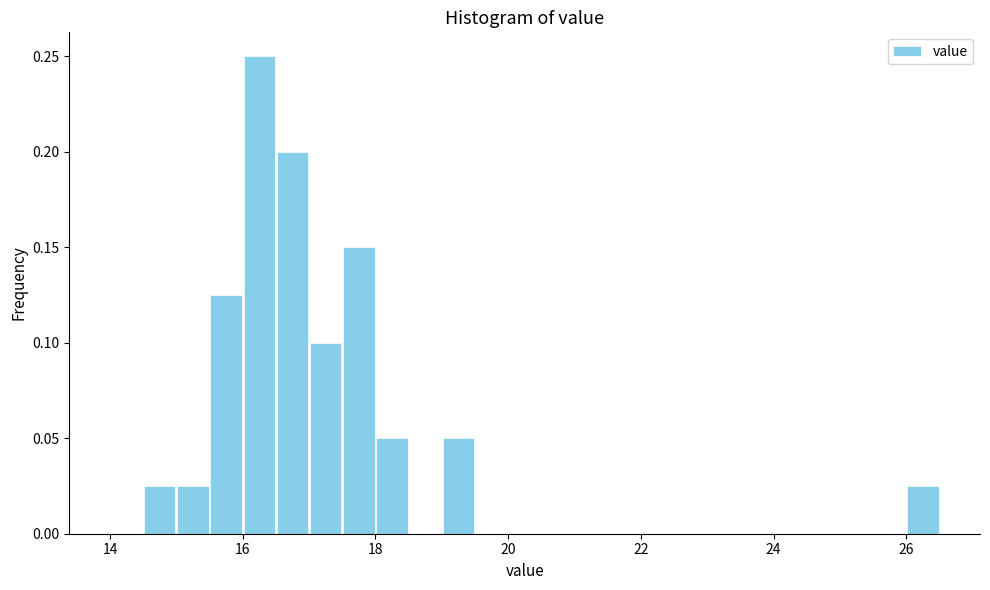

Read against the x-axis, roughly where is the centre of the tallest bar?

16.2